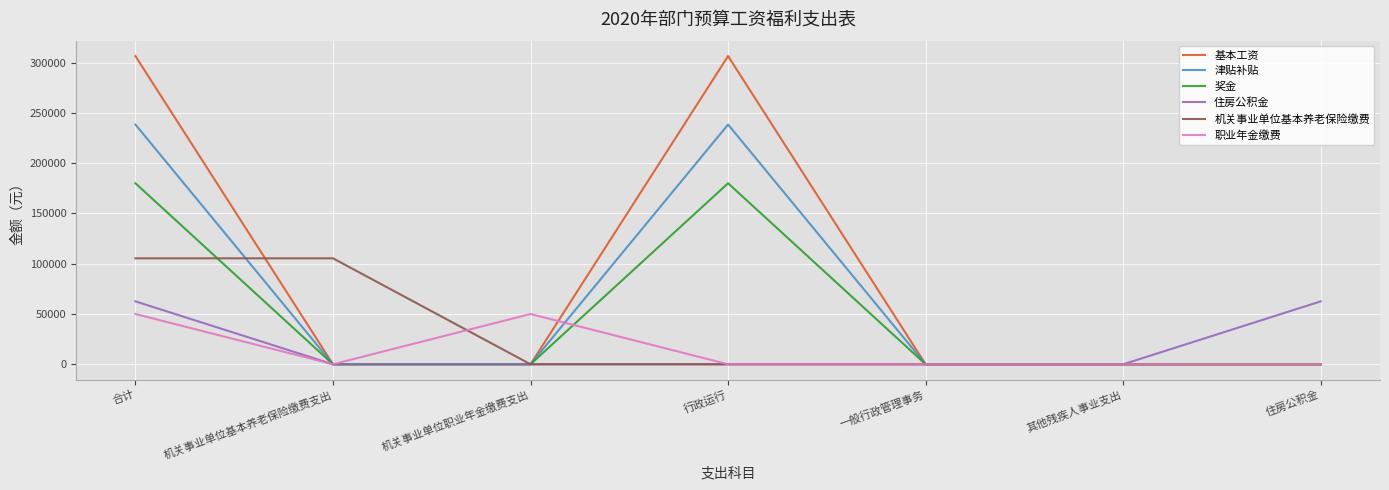

The 职业年金缴费 series shows -21491.5 at 其他残疾人事业支出. True or false?

False